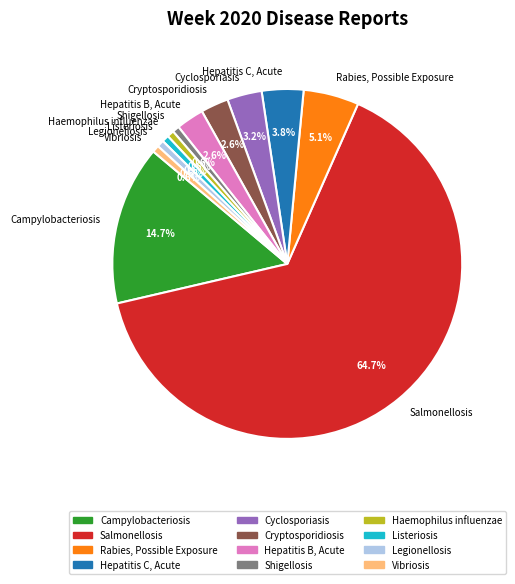

To the nearest percent, what is the average slice percentage?

8%